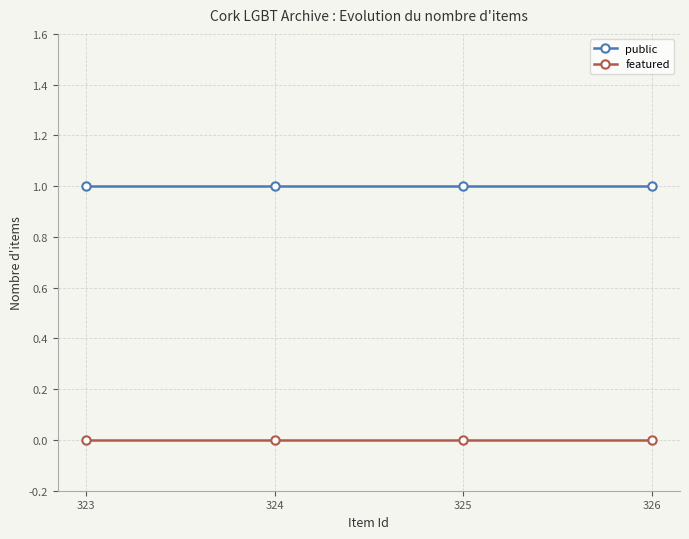

Reading left to right, extract all data points from this chart.

public: 1	1	1	1
featured: 0	0	0	0